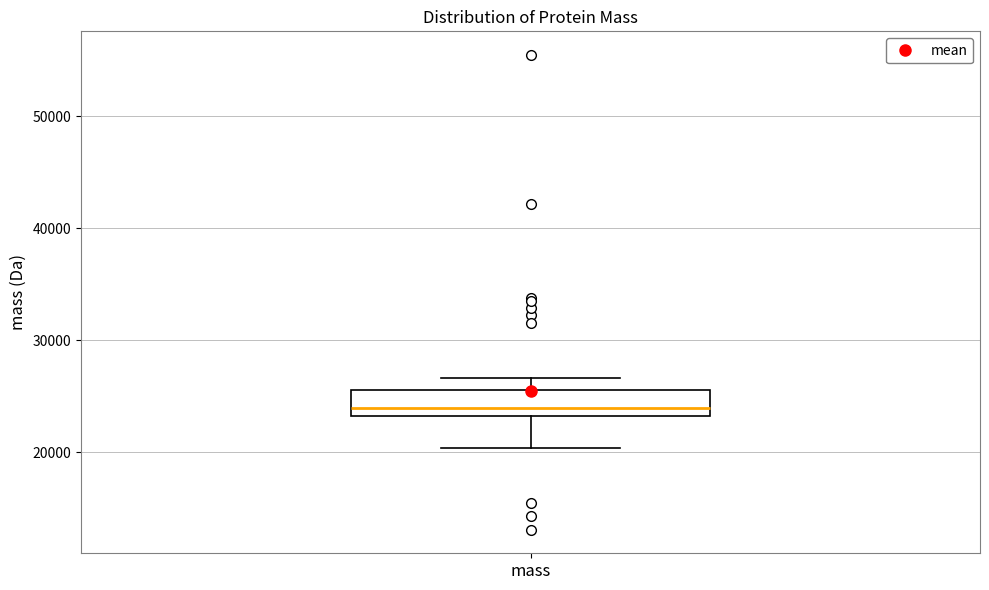

Transcribe this box plot: give where the median line is, the range the box spans, and where the two whiskers end, as read against the y-axis. The values are not printed on the chart, so give them approximately, as read against the axis.

median 24000, box 23000 to 26000, whiskers 20000 to 27000